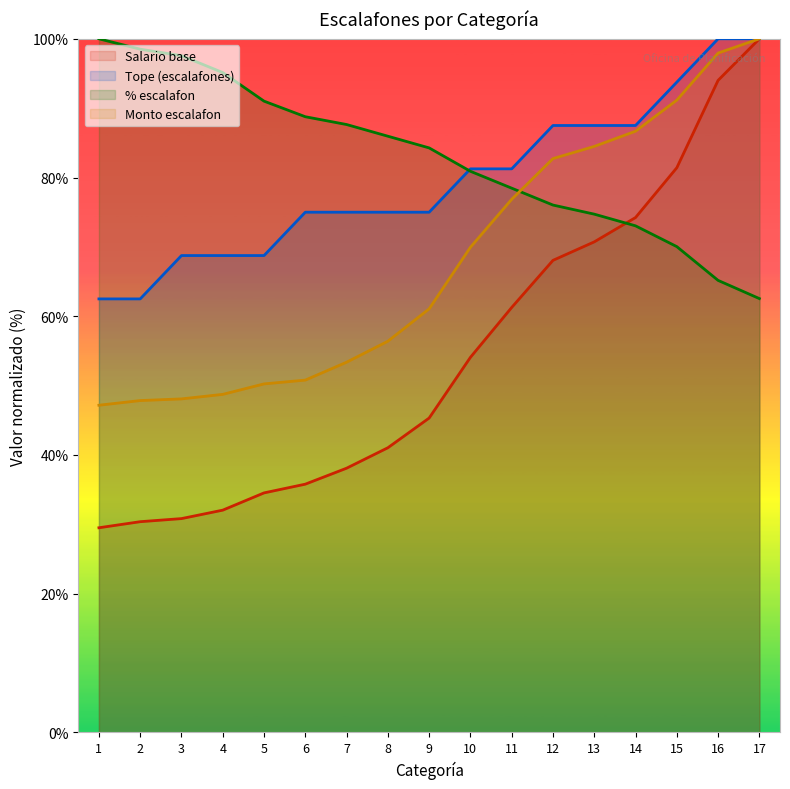

True or false: % escalafon and Tope (escalafones) intersect in this chart.

True